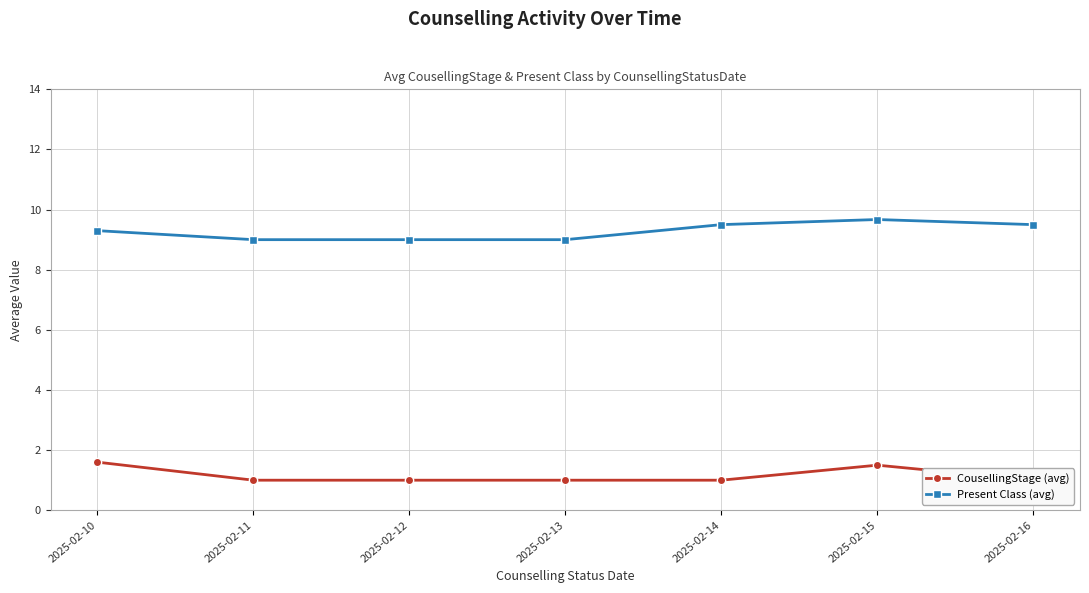

True or false: CousellingStage (avg) has a value of 1.0 at 2025-02-14.

True